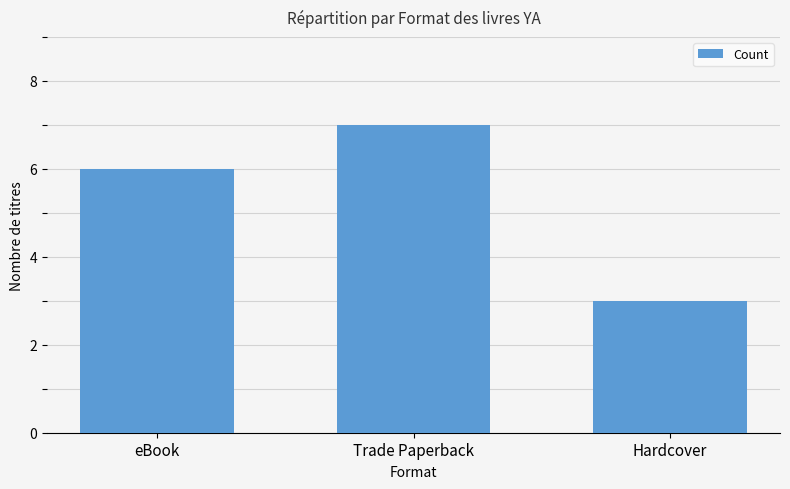

The chart shows a value of 8 at eBook. True or false?

False